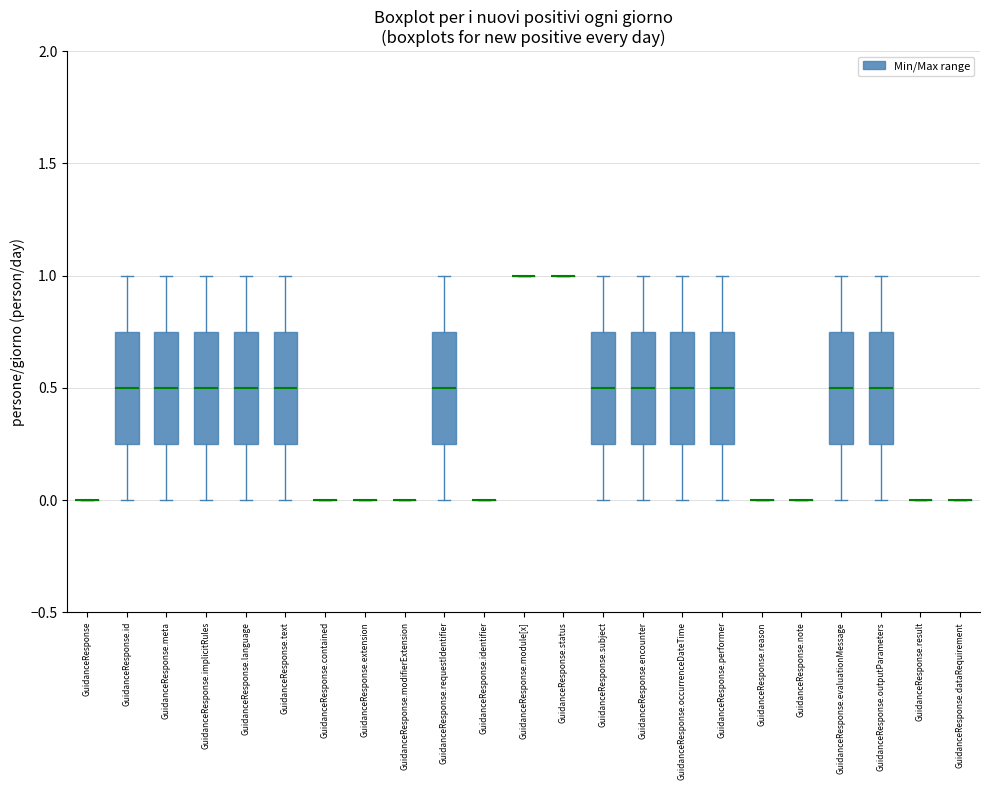

Where does the upper whisker of the box for GuidanceResponse.implicitRules end on the y-axis? The values are not printed on the chart, so give them approximately, as read against the axis.

1.00